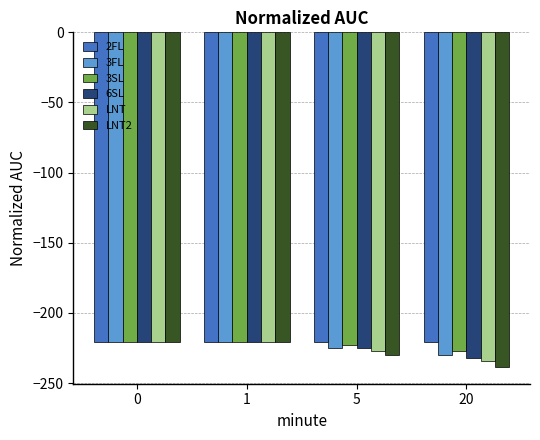

Is the value of 3FL at 20 greater than the value of LNT at 1?

No